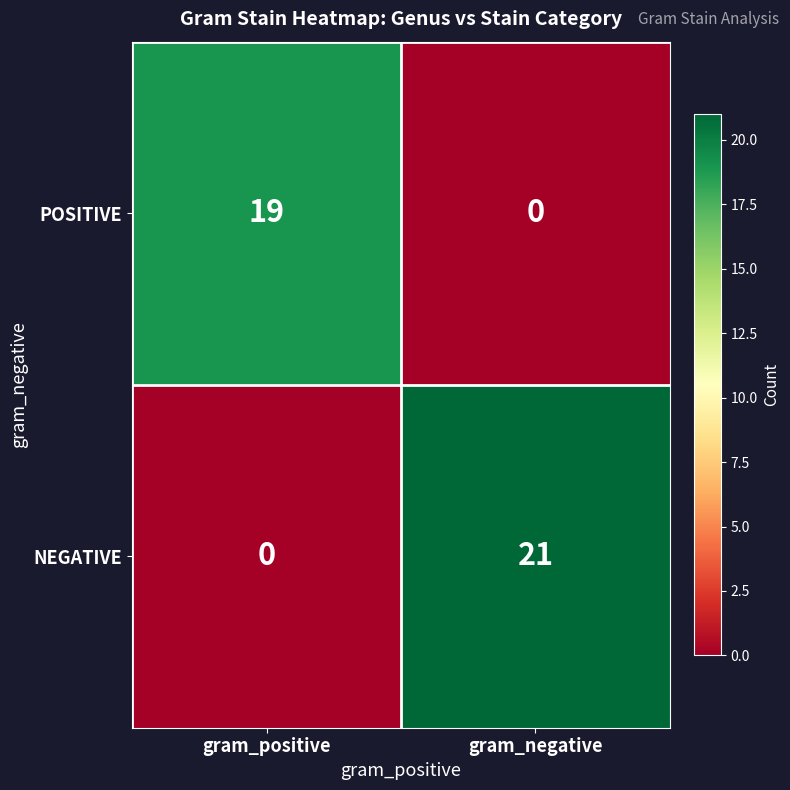

Count the number of categories in the chart.

2